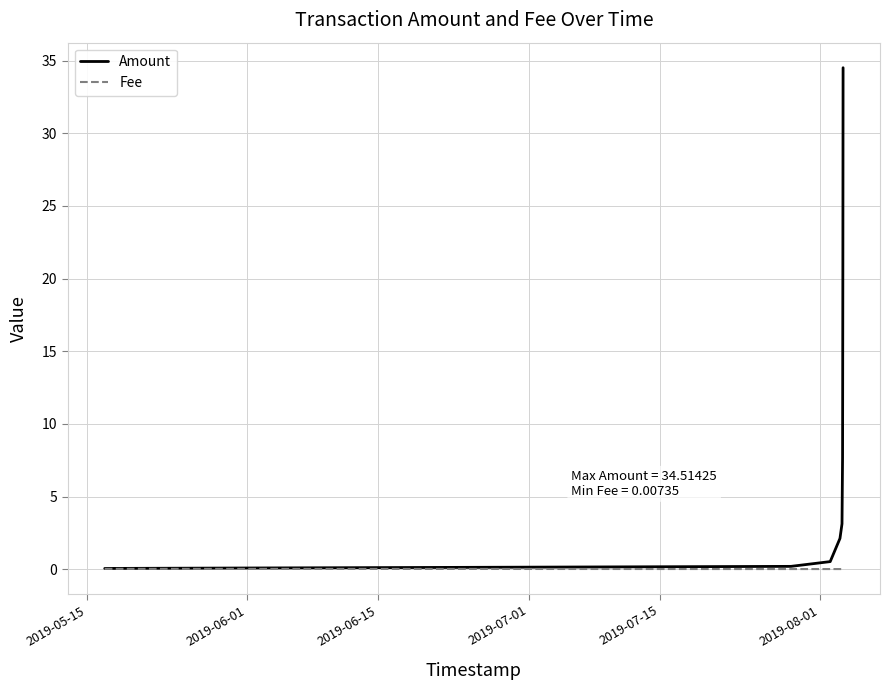

What is the highest value of the Amount series?

34.5